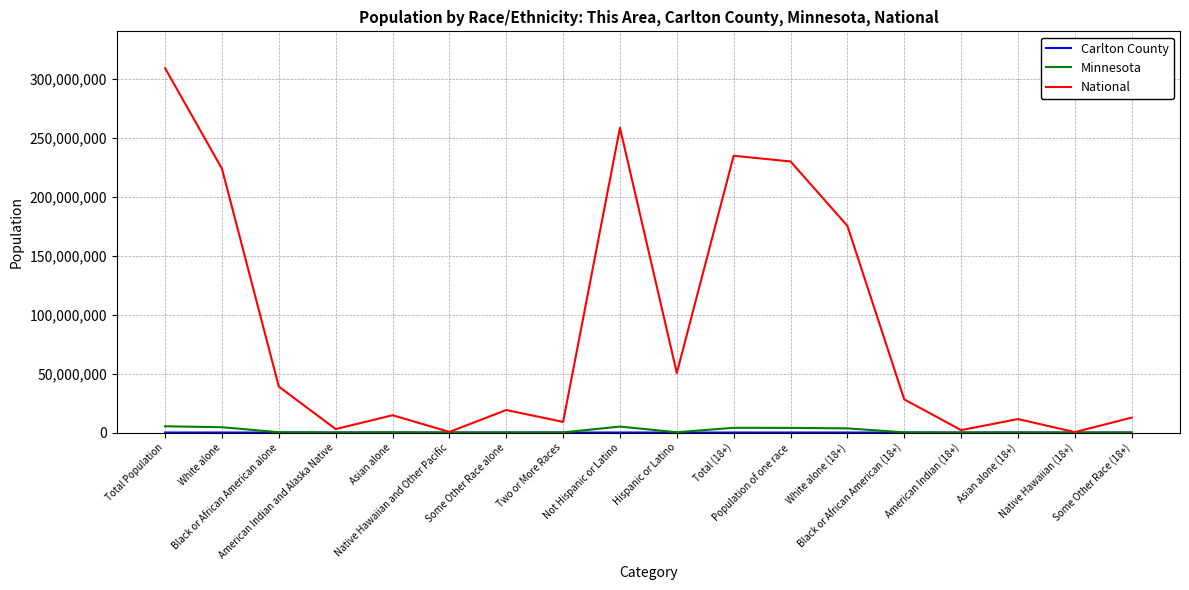

Which series has the largest total across all categories?

National